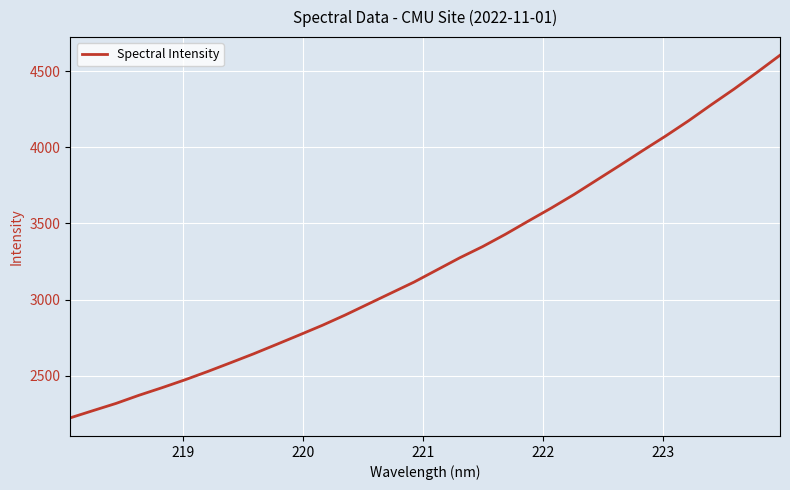

What is the difference between the maximum and minimum values?

2381.0